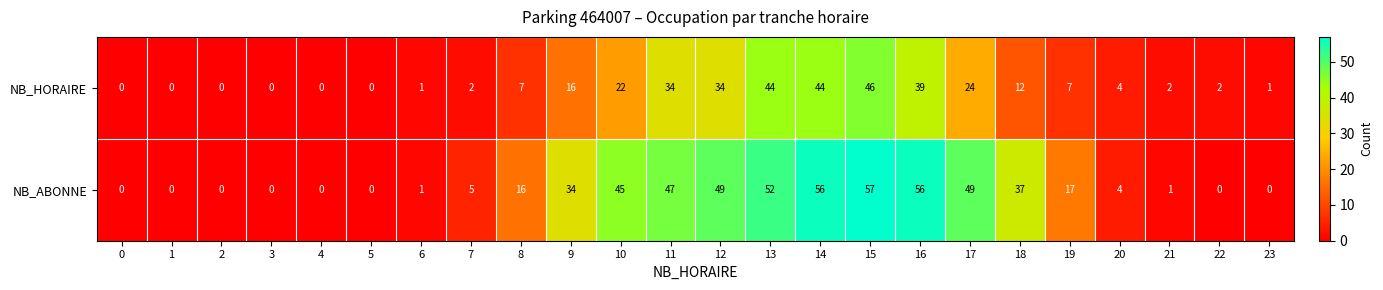

The NB_HORAIRE series shows 0 at 3. True or false?

True